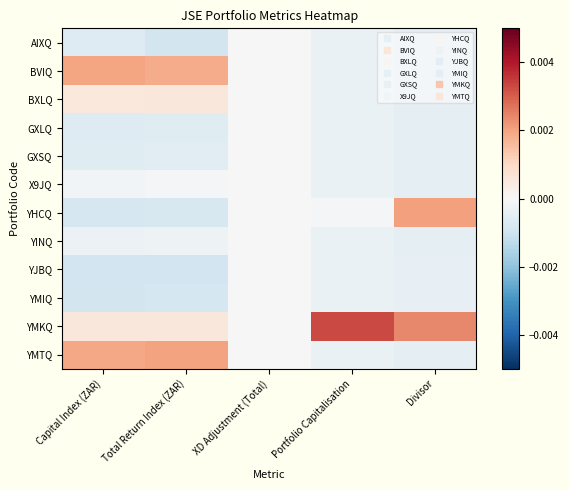

Reading right to left, extract all data points from this chart.

AIXQ: Divisor=-0.0	Portfolio Capitalisation=-0.0	XD Adjustment (Total)=0.0	Total Return Index (ZAR)=-0.0	Capital Index (ZAR)=-0.0
BVIQ: Divisor=-0.0	Portfolio Capitalisation=-0.0	XD Adjustment (Total)=0.0	Total Return Index (ZAR)=0.0	Capital Index (ZAR)=0.0
BXLQ: Divisor=-0.0	Portfolio Capitalisation=-0.0	XD Adjustment (Total)=0.0	Total Return Index (ZAR)=0.0	Capital Index (ZAR)=0.0
GXLQ: Divisor=-0.0	Portfolio Capitalisation=-0.0	XD Adjustment (Total)=0.0	Total Return Index (ZAR)=-0.0	Capital Index (ZAR)=-0.0
GXSQ: Divisor=-0.0	Portfolio Capitalisation=-0.0	XD Adjustment (Total)=0.0	Total Return Index (ZAR)=-0.0	Capital Index (ZAR)=-0.0
X9JQ: Divisor=-0.0	Portfolio Capitalisation=-0.0	XD Adjustment (Total)=0.0	Total Return Index (ZAR)=-0.0	Capital Index (ZAR)=-0.0
YHCQ: Divisor=0.0	Portfolio Capitalisation=-0.0	XD Adjustment (Total)=0.0	Total Return Index (ZAR)=-0.0	Capital Index (ZAR)=-0.0
YINQ: Divisor=-0.0	Portfolio Capitalisation=-0.0	XD Adjustment (Total)=0.0	Total Return Index (ZAR)=-0.0	Capital Index (ZAR)=-0.0
YJBQ: Divisor=-0.0	Portfolio Capitalisation=-0.0	XD Adjustment (Total)=0.0	Total Return Index (ZAR)=-0.0	Capital Index (ZAR)=-0.0
YMIQ: Divisor=-0.0	Portfolio Capitalisation=-0.0	XD Adjustment (Total)=0.0	Total Return Index (ZAR)=-0.0	Capital Index (ZAR)=-0.0
YMKQ: Divisor=0.0	Portfolio Capitalisation=0.0	XD Adjustment (Total)=0.0	Total Return Index (ZAR)=0.0	Capital Index (ZAR)=0.0
YMTQ: Divisor=-0.0	Portfolio Capitalisation=-0.0	XD Adjustment (Total)=0.0	Total Return Index (ZAR)=0.0	Capital Index (ZAR)=0.0